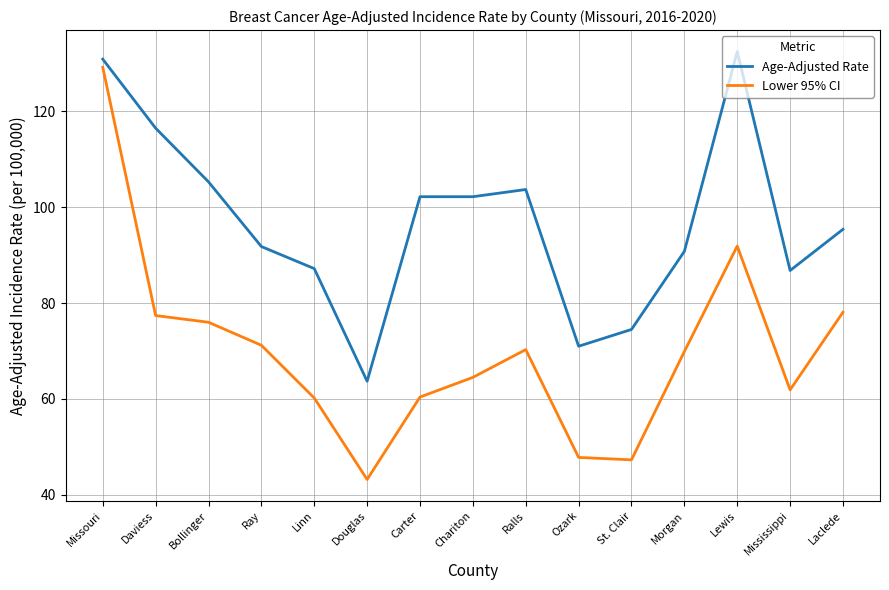

Between Ozark and Lewis, which series saw the biggest shift?

Age-Adjusted Rate